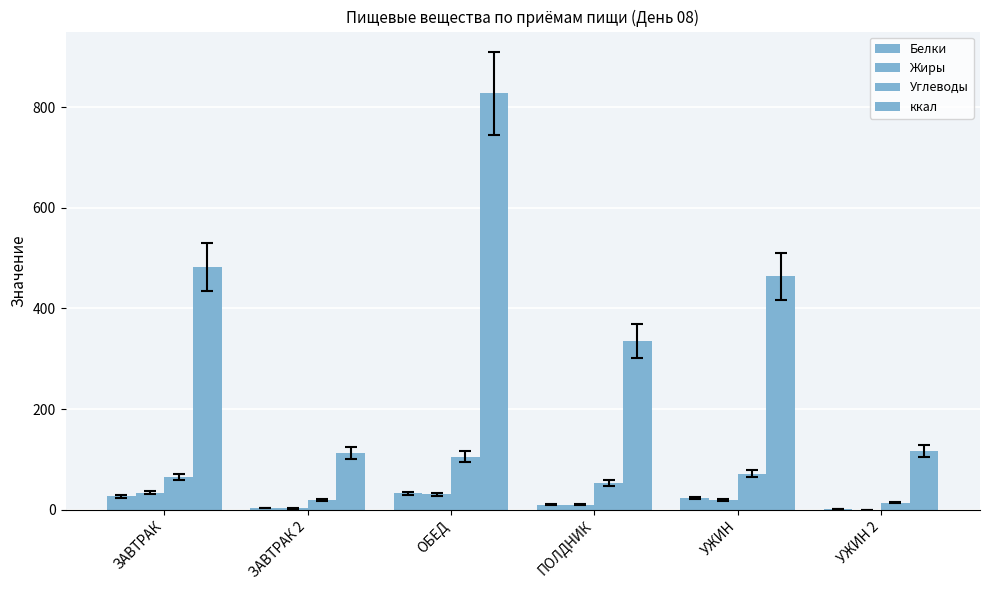

Reading left to right, transcribe all the data shown in this chart.

Белки: 26.5	3.6	32.9	10.3	23.3	2.2
Жиры: 34.2	2.6	30.9	9.6	19.7	0.5
Углеводы: 65.6	19.4	105.4	53.5	71.7	14.2
ккал: 482.1	113.0	827.6	335.8	463.6	117.5